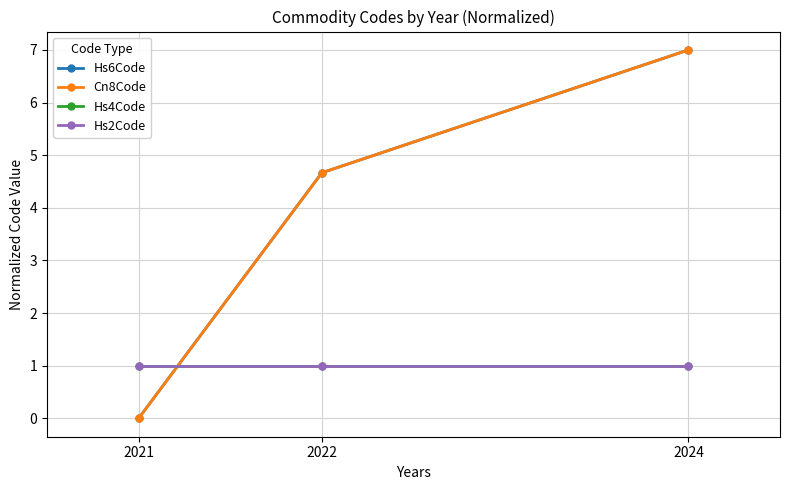

Between 2021 and 2024, which series saw the biggest shift?

Hs6Code